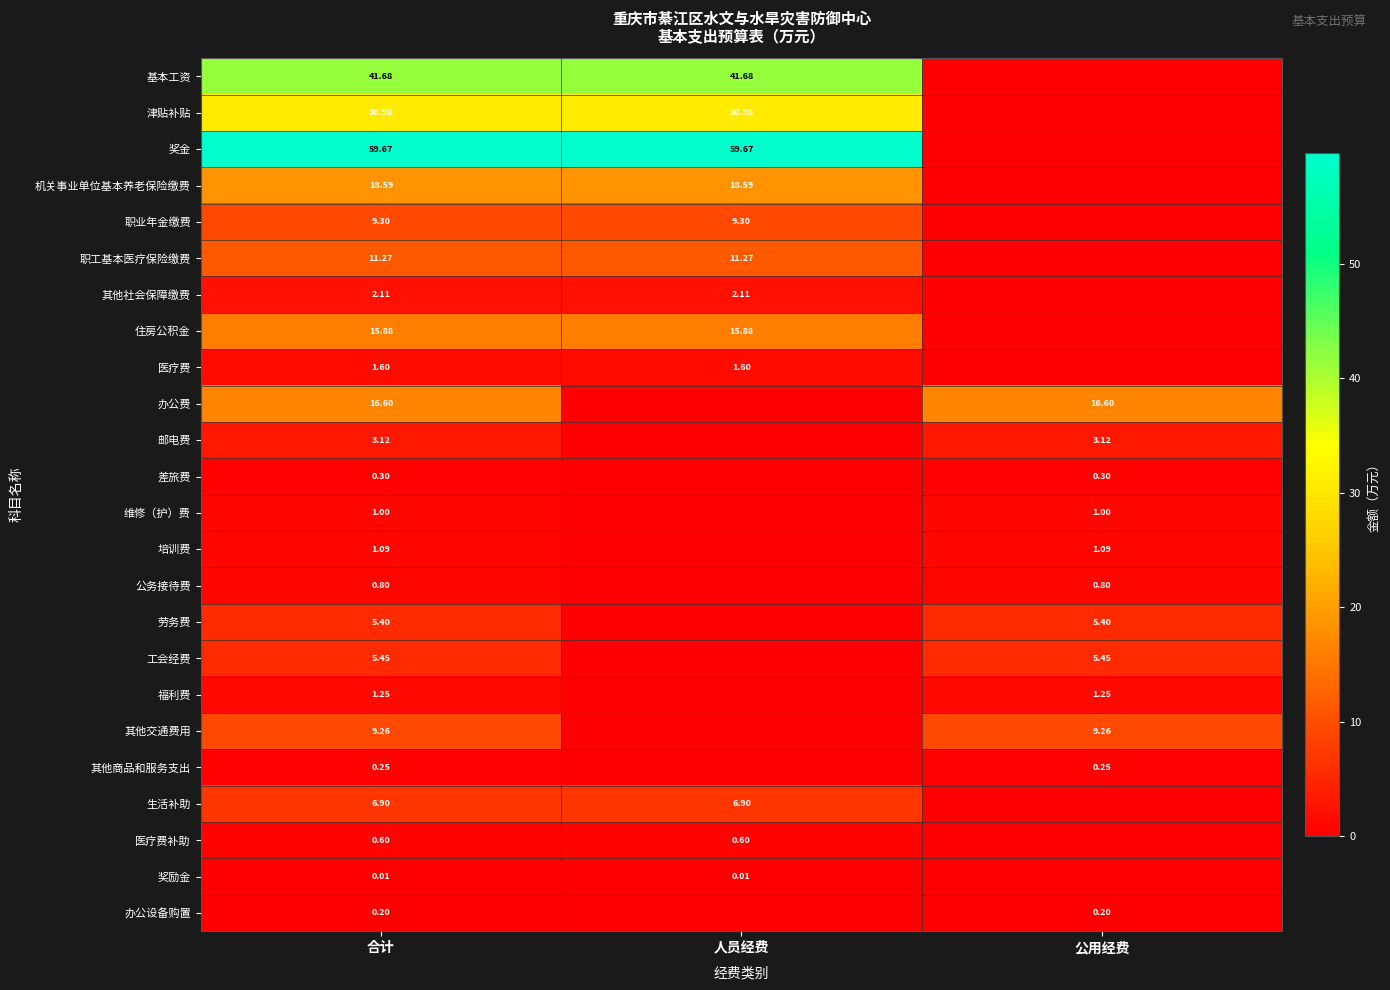

At 公用经费, list the series in order from largest to smallest.

办公费, 其他交通费用, 工会经费, 劳务费, 邮电费, 福利费, 培训费, 维修（护）费, 公务接待费, 差旅费, 其他商品和服务支出, 办公设备购置, 基本工资, 津贴补贴, 奖金, 机关事业单位基本养老保险缴费, 职业年金缴费, 职工基本医疗保险缴费, 其他社会保障缴费, 住房公积金, 医疗费, 生活补助, 医疗费补助, 奖励金